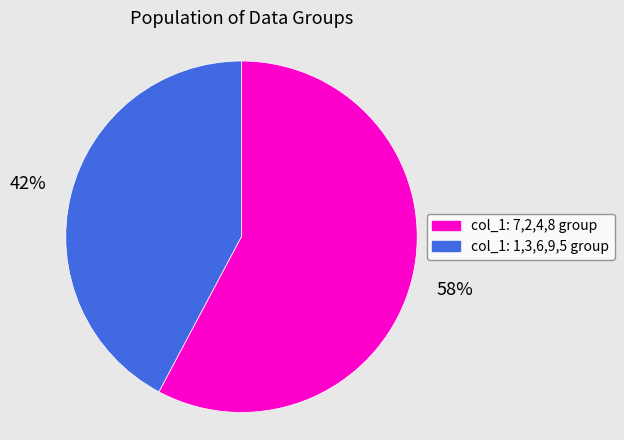

To the nearest percent, what is the average slice percentage?

50%